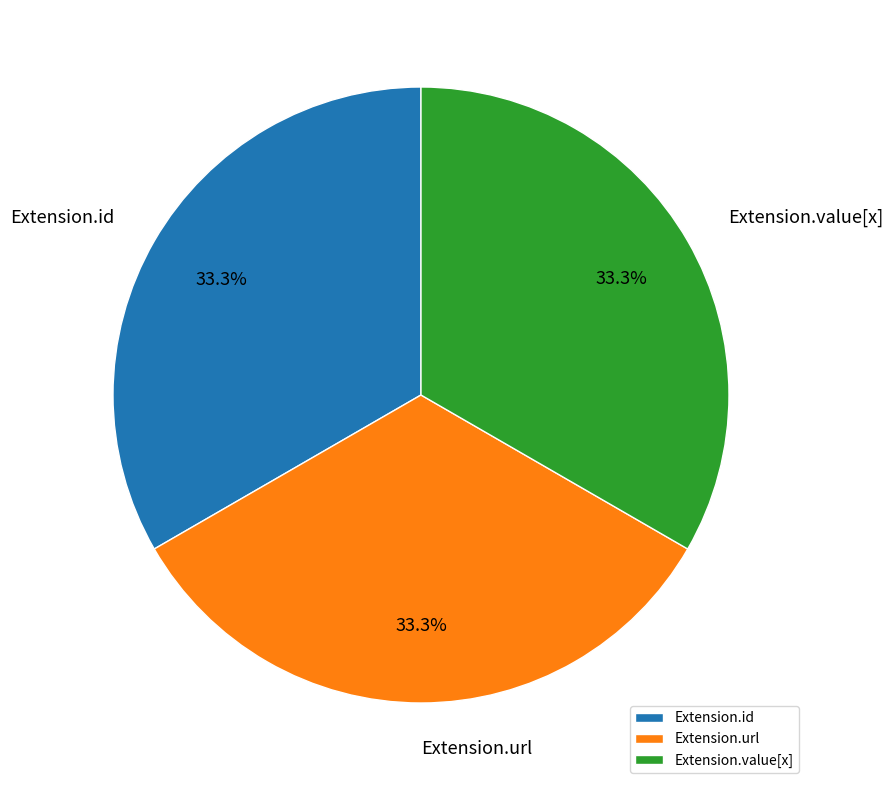

Approximately how many times larger is the value at Extension.value[x] compared to Extension.url?

1.0